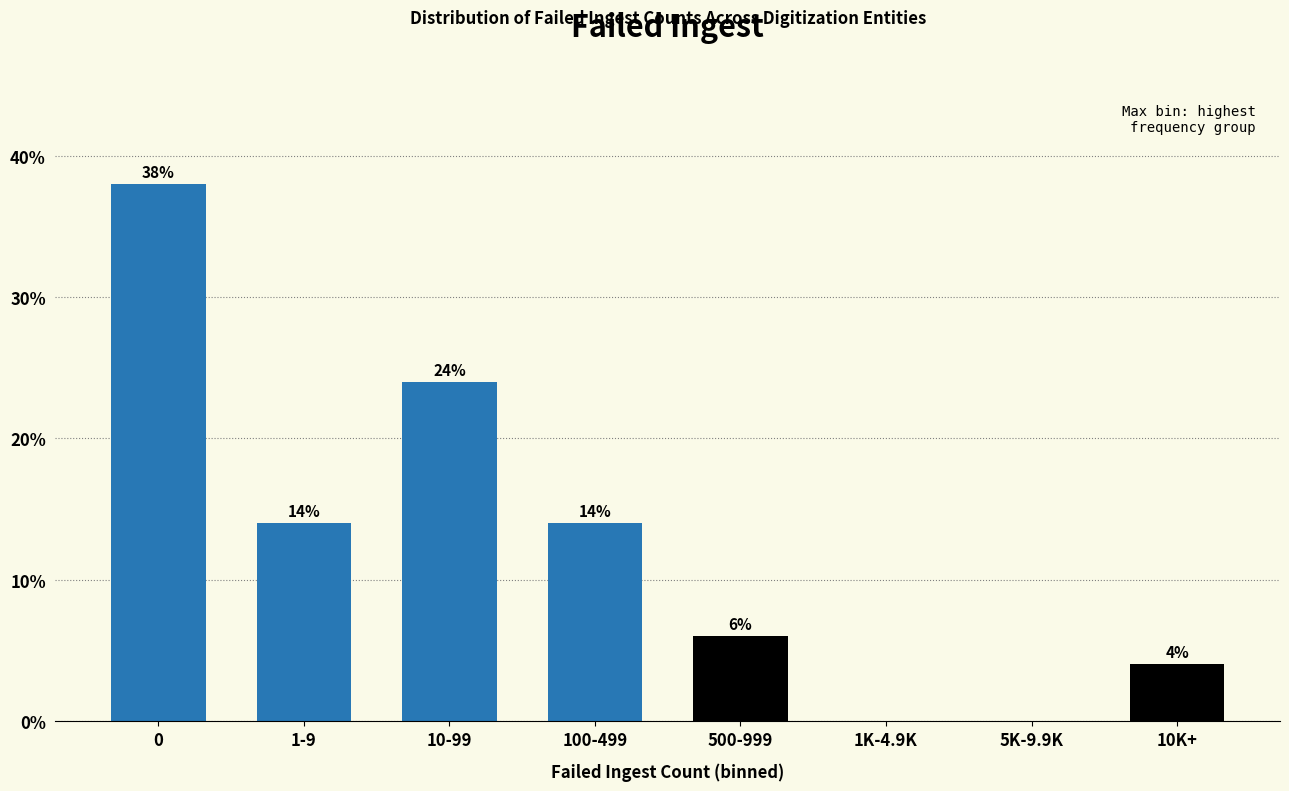

Reading right to left, what are all the values shown in this chart?

10K+=4.0	5K-9.9K=0.0	1K-4.9K=0.0	500-999=6.0	100-499=14.0	10-99=24.0	1-9=14.0	0=38.0